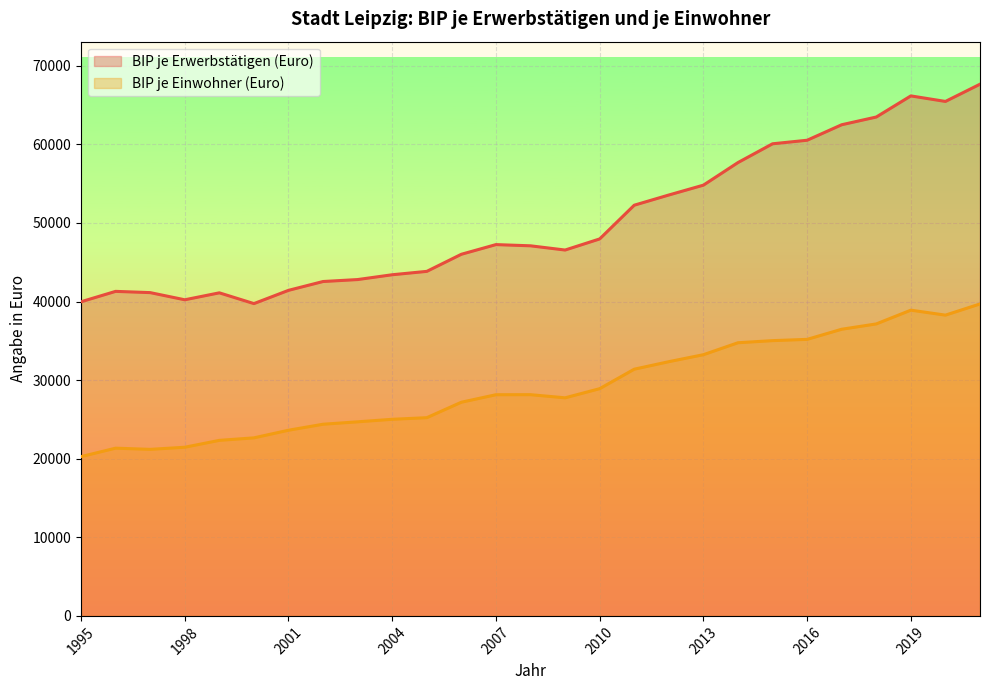

How many values in the BIP je Einwohner (Euro) series exceed 28144?

13